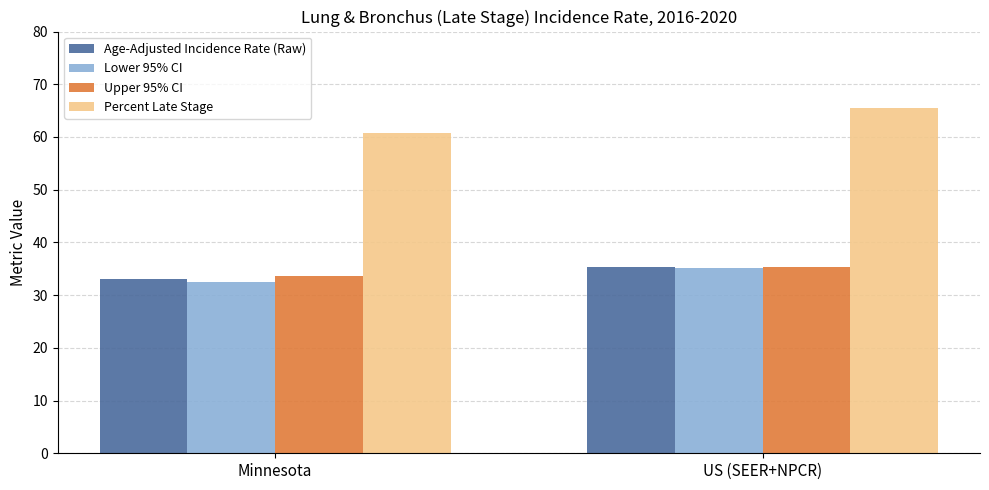

Is the value of Percent Late Stage at US (SEER+NPCR) greater than the value of Lower 95% CI at US (SEER+NPCR)?

Yes